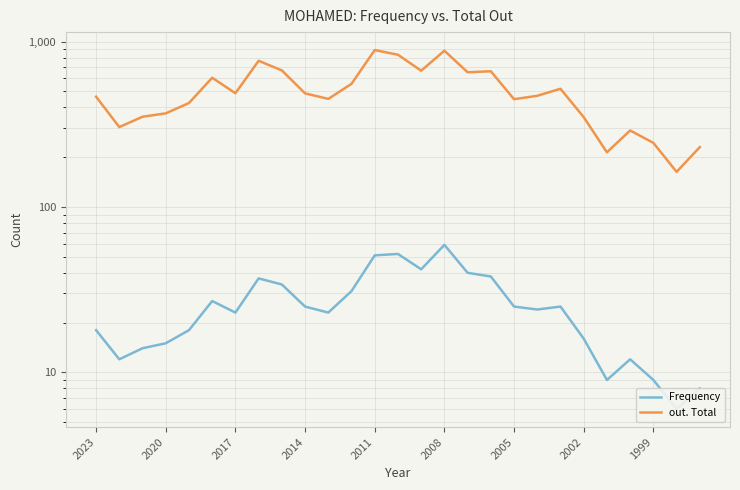

How many series are shown in this chart?

2